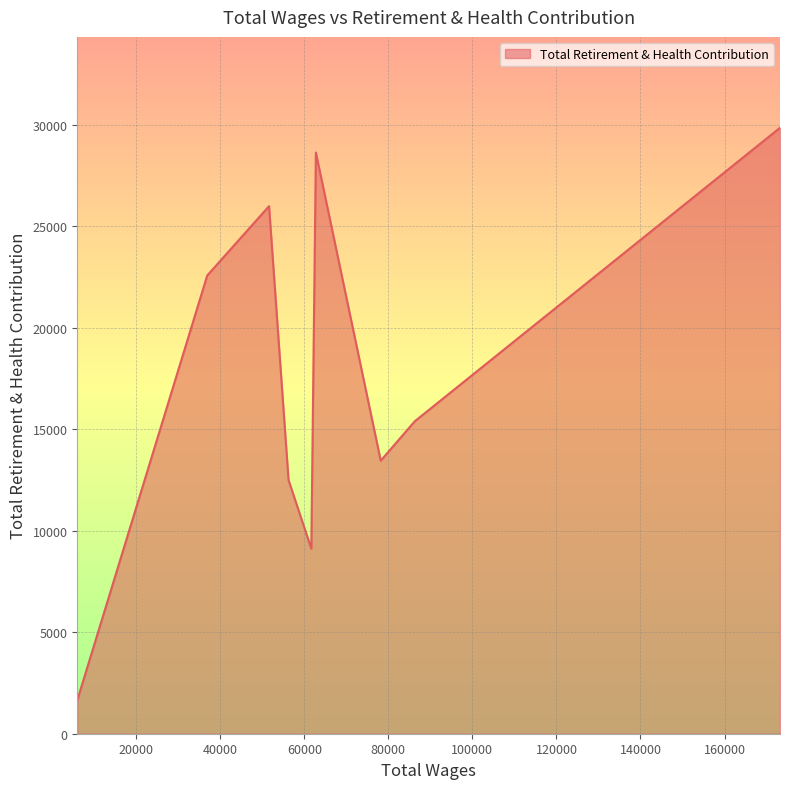

What is the difference between the maximum and minimum values?

28193